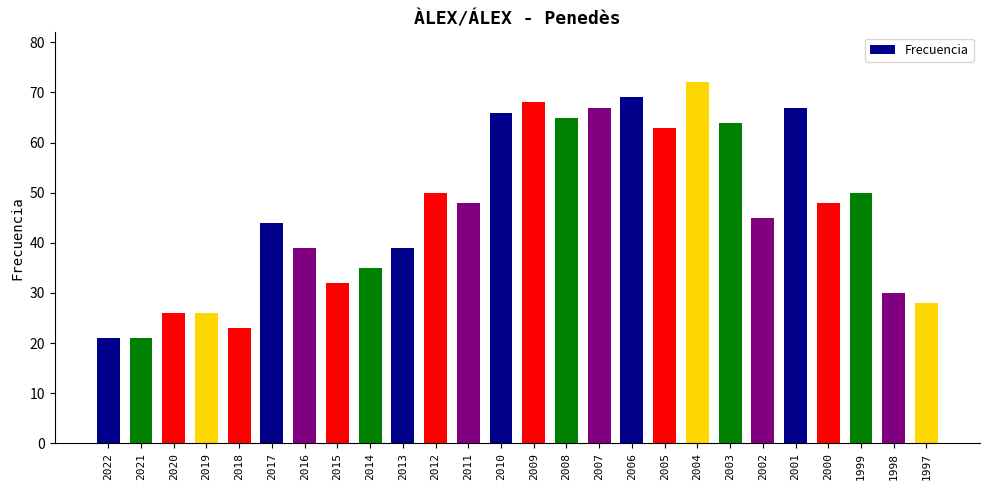

Between 2004 and 2008, which is larger?

2004